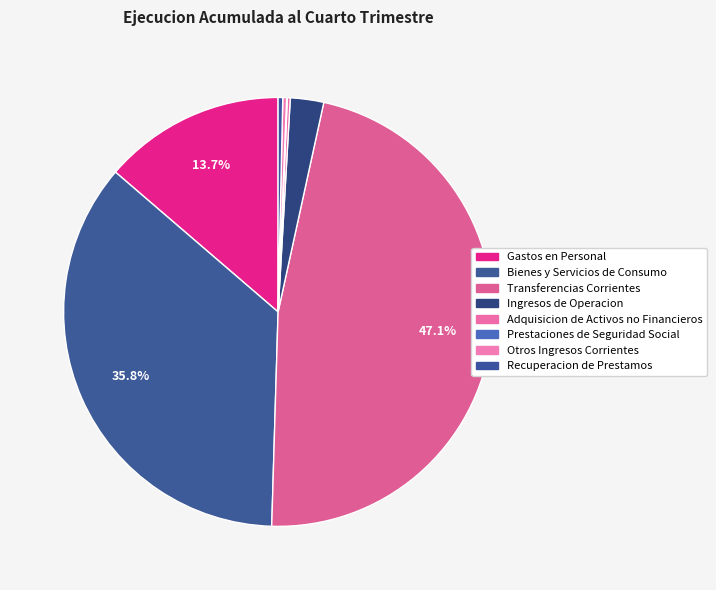

Is there a majority slice in this chart?

No